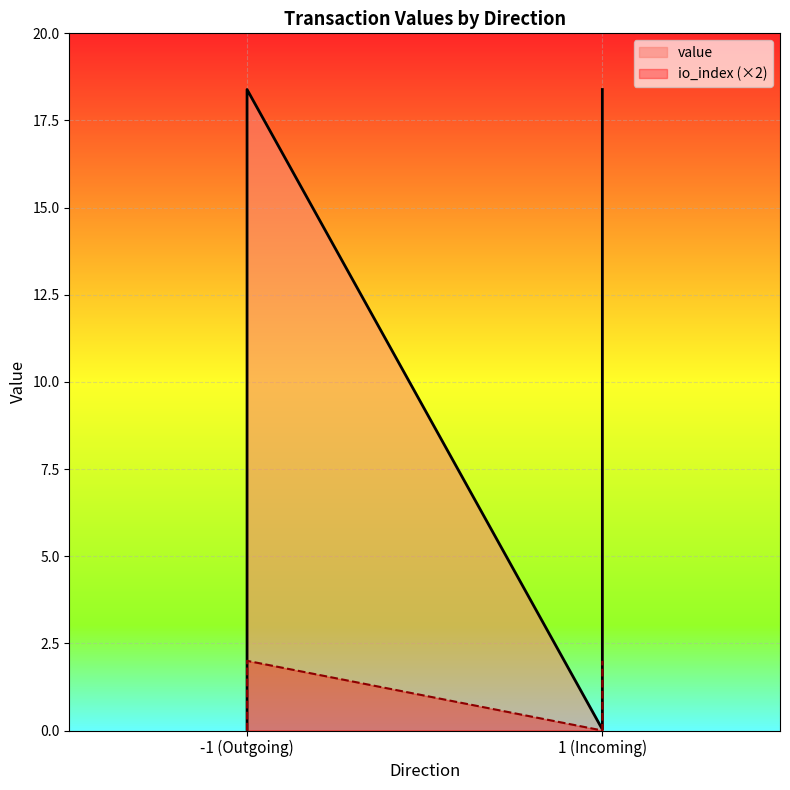

How many series are shown in this chart?

2